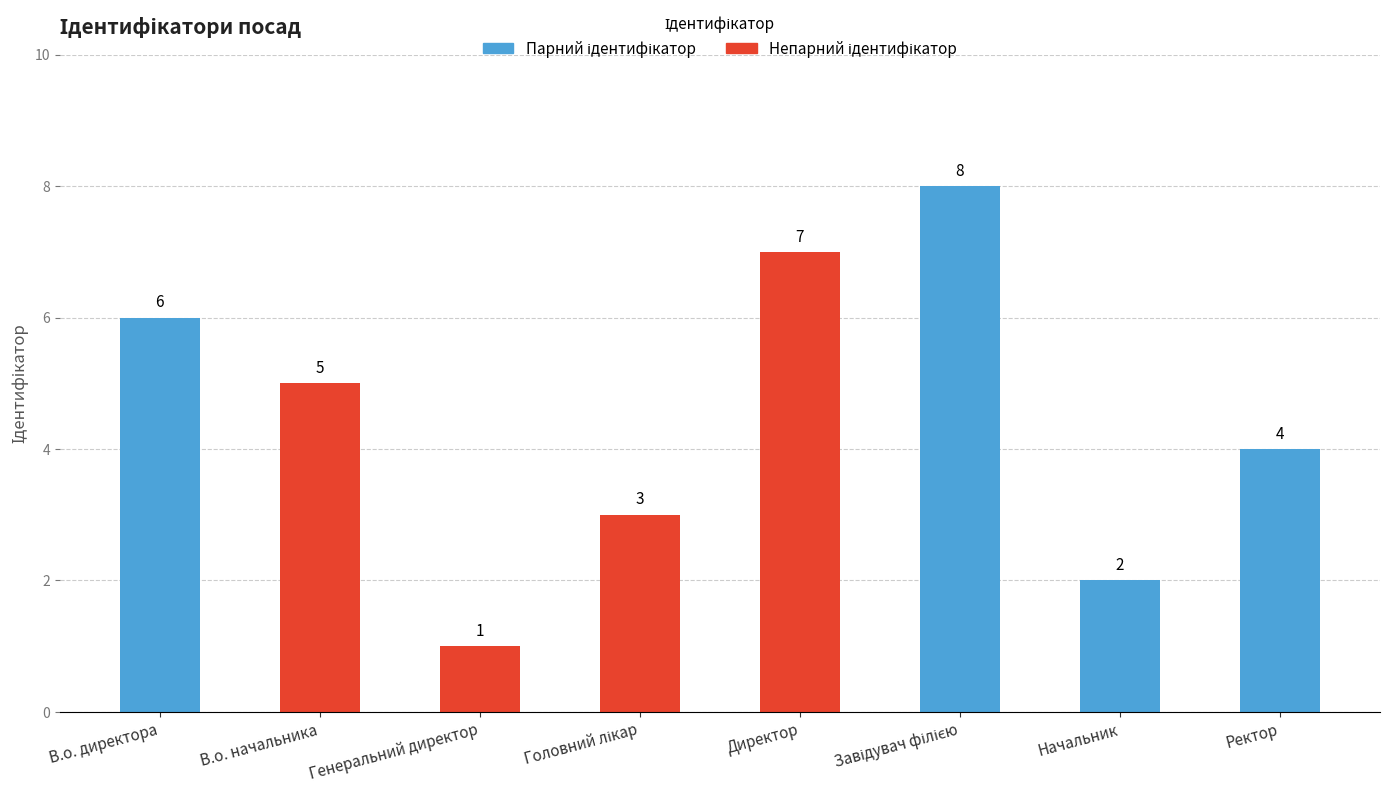

What is the sum of the values at Ректор and В.о. директора?

10